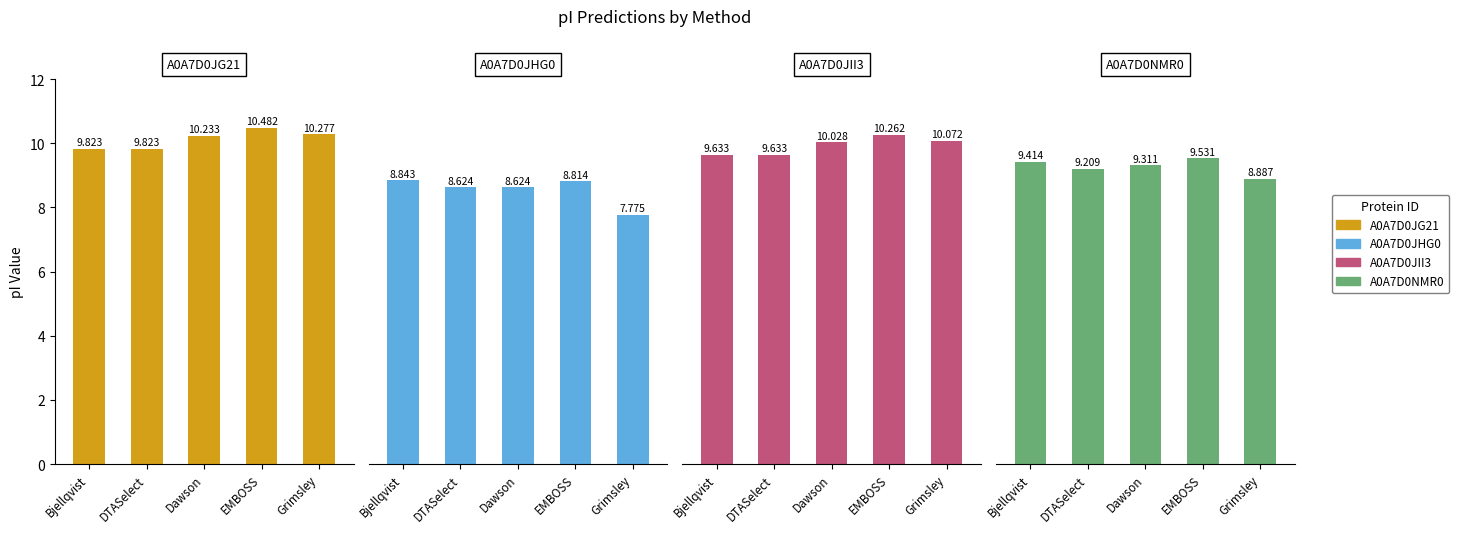

How many A0A7D0JG21 values are between 9 and 10?

2